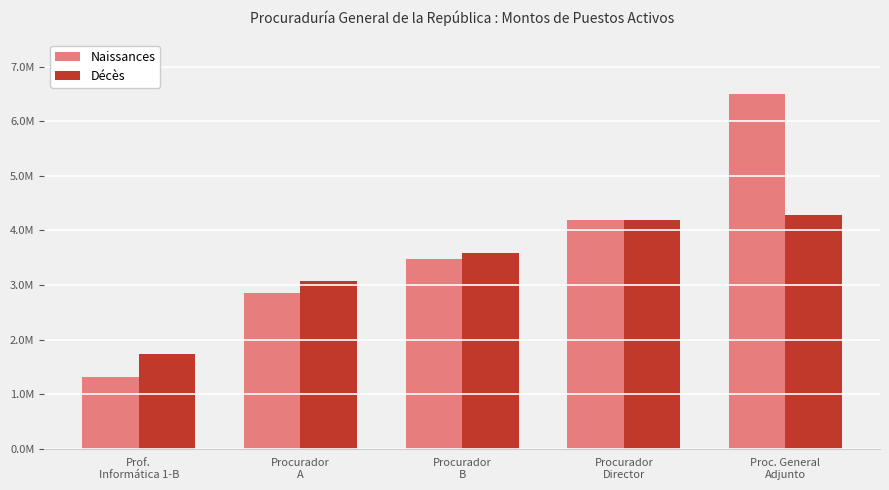

What is the label of the 5th bar from the right?

Prof.
Informática 1-B